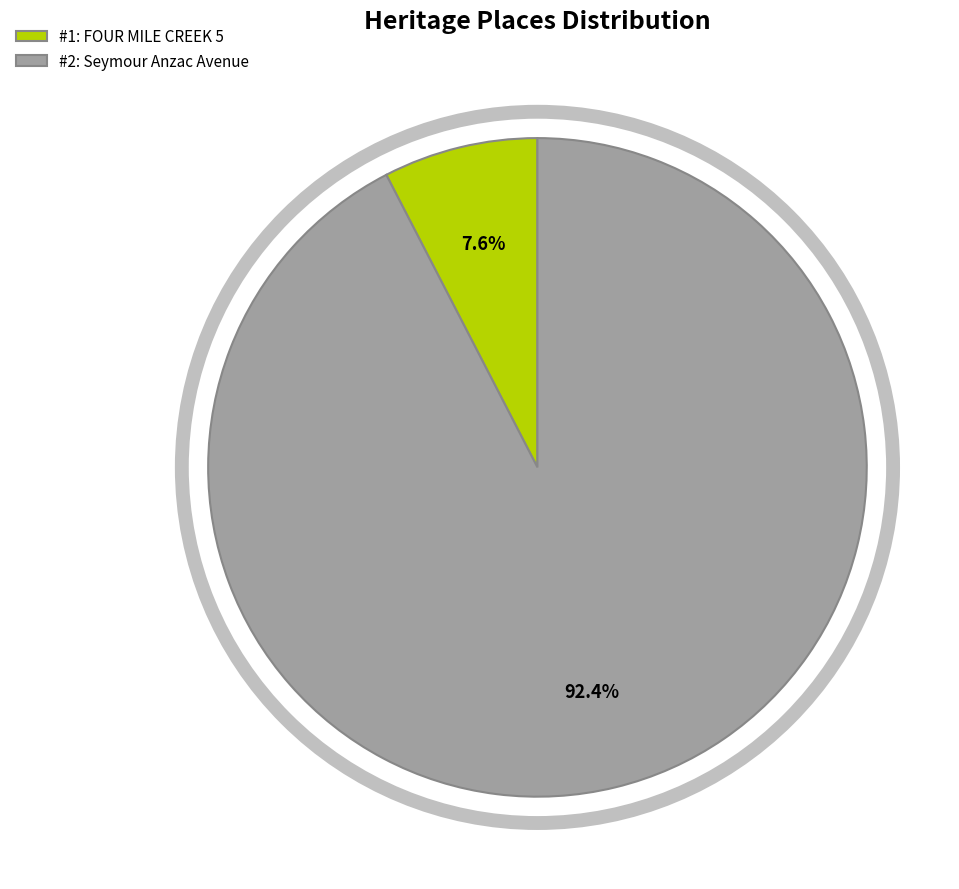

Rank the categories by value from lowest to highest.

#1: FOUR MILE CREEK 5, #2: Seymour Anzac Avenue